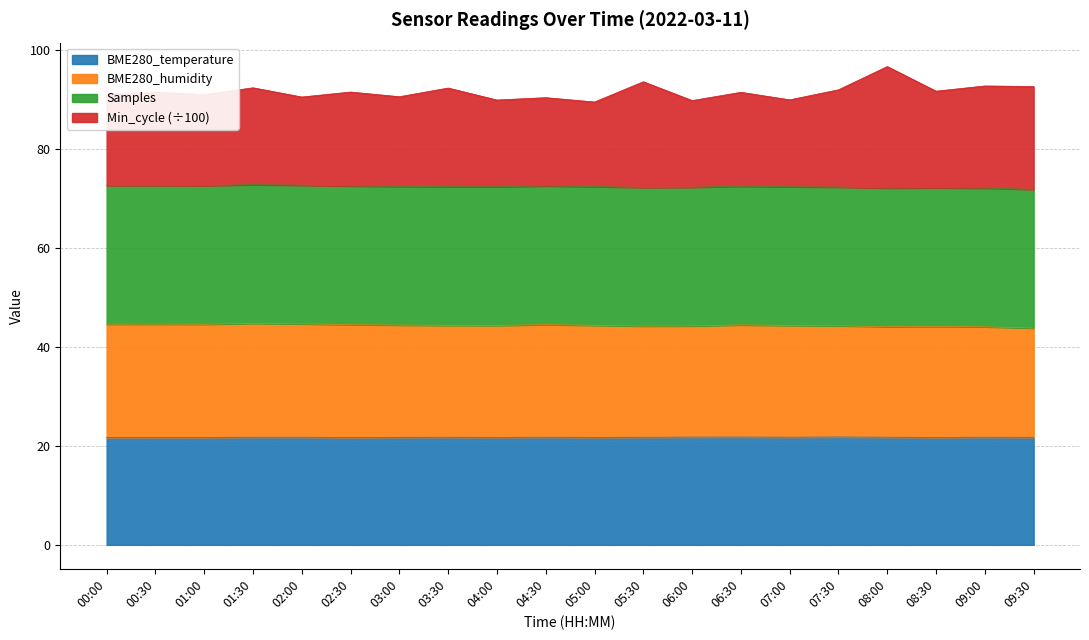

What is the total value across all series at 02:00?

90.4